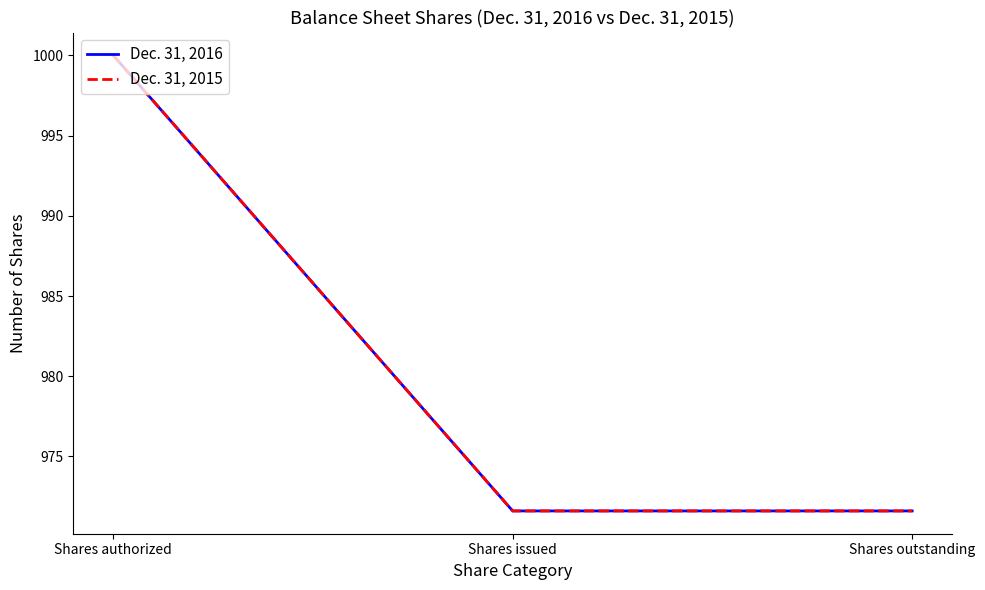

Is this an area chart (filled region under the line)?

No